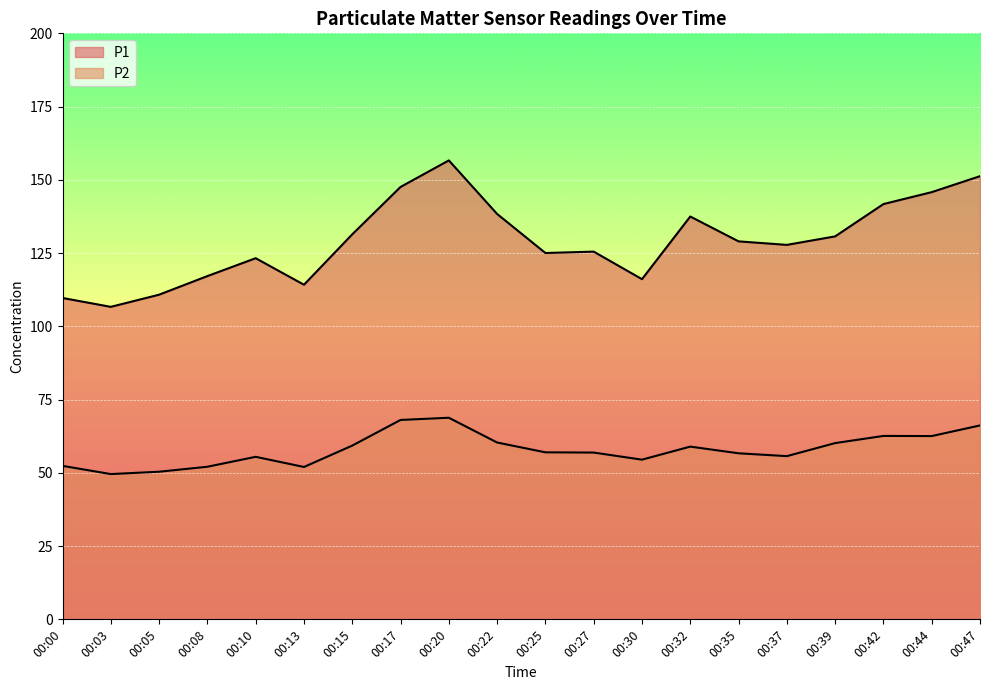

What is the spread (max minus min) of values at 00:47?

85.1